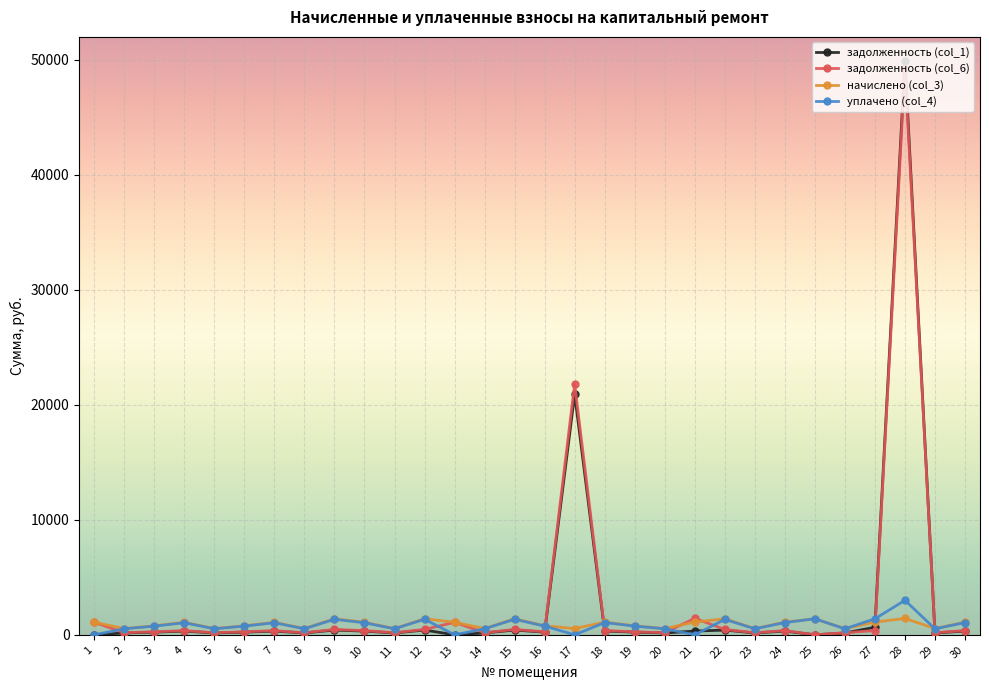

What is the average value of the задолженность (col_6) series?

2724.5